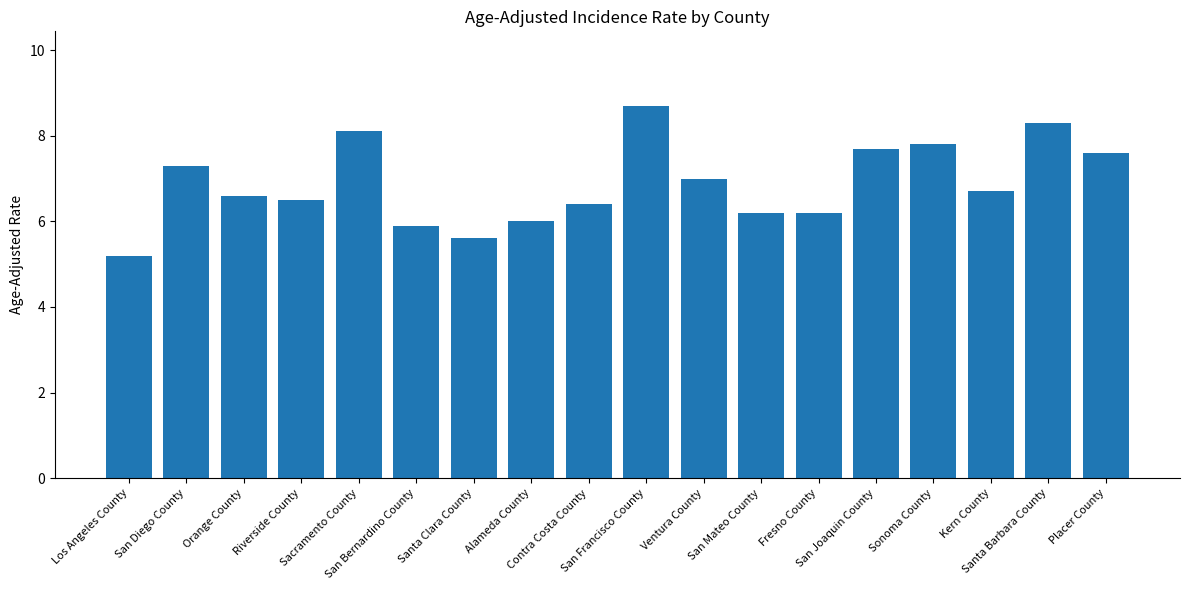

The chart shows a value of 6.4 at Contra Costa County. True or false?

True